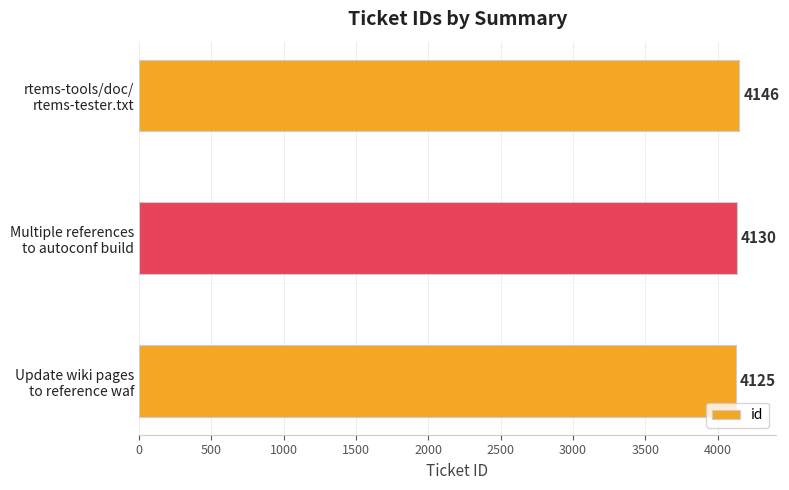

List the labels in order of value, smallest first.

Update wiki pages
to reference waf, Multiple references
to autoconf build, rtems-tools/doc/
rtems-tester.txt